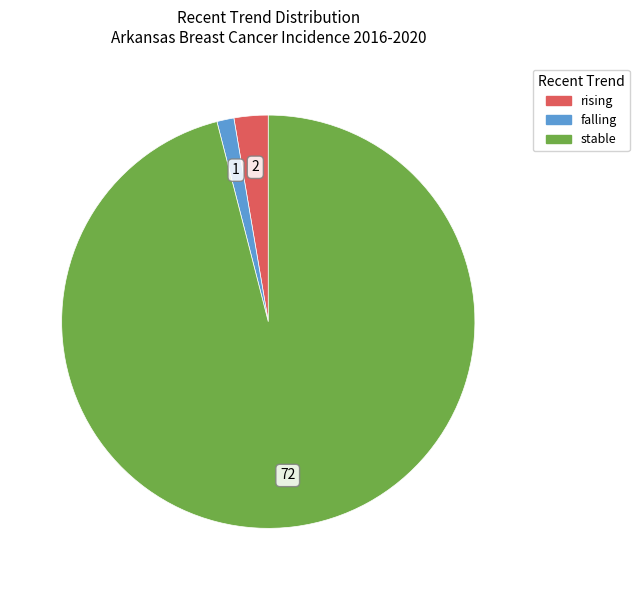

Is the sum of rising and falling greater than half?

No